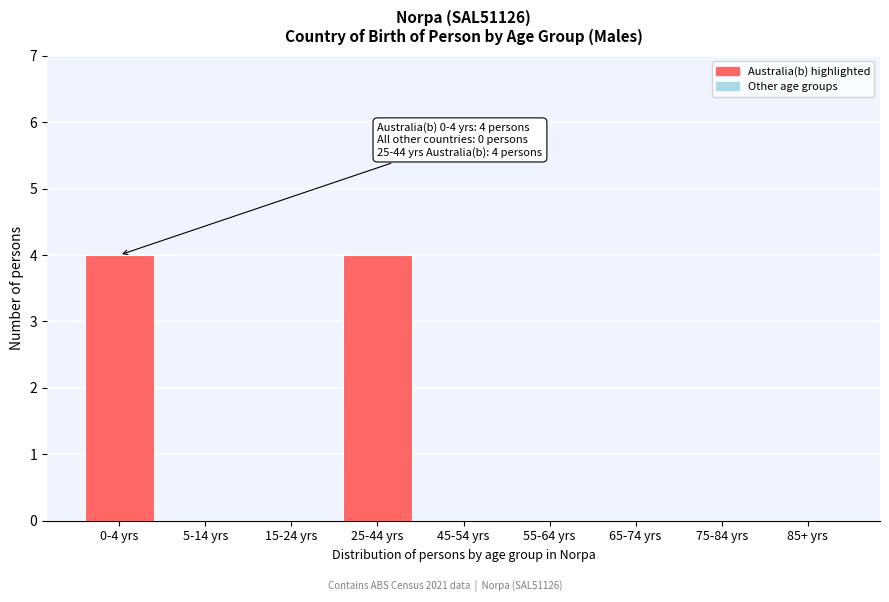

Reading left to right, list all the values displayed in this chart.

0-4 yrs=4	5-14 yrs=0	15-24 yrs=0	25-44 yrs=4	45-54 yrs=0	55-64 yrs=0	65-74 yrs=0	75-84 yrs=0	85+ yrs=0